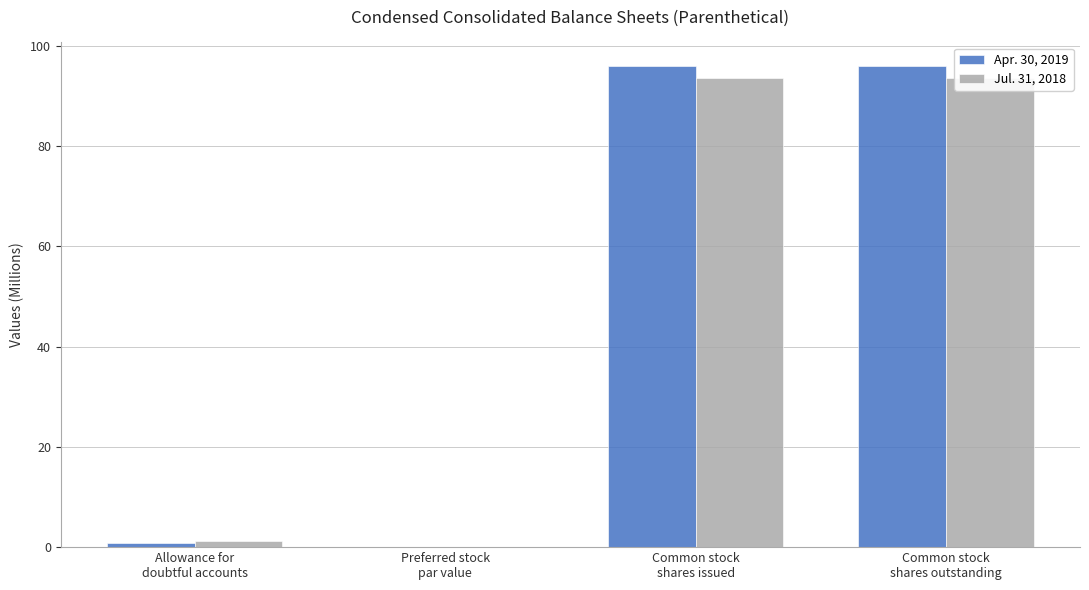

How many data points in Apr. 30, 2019 are less than 95?

2